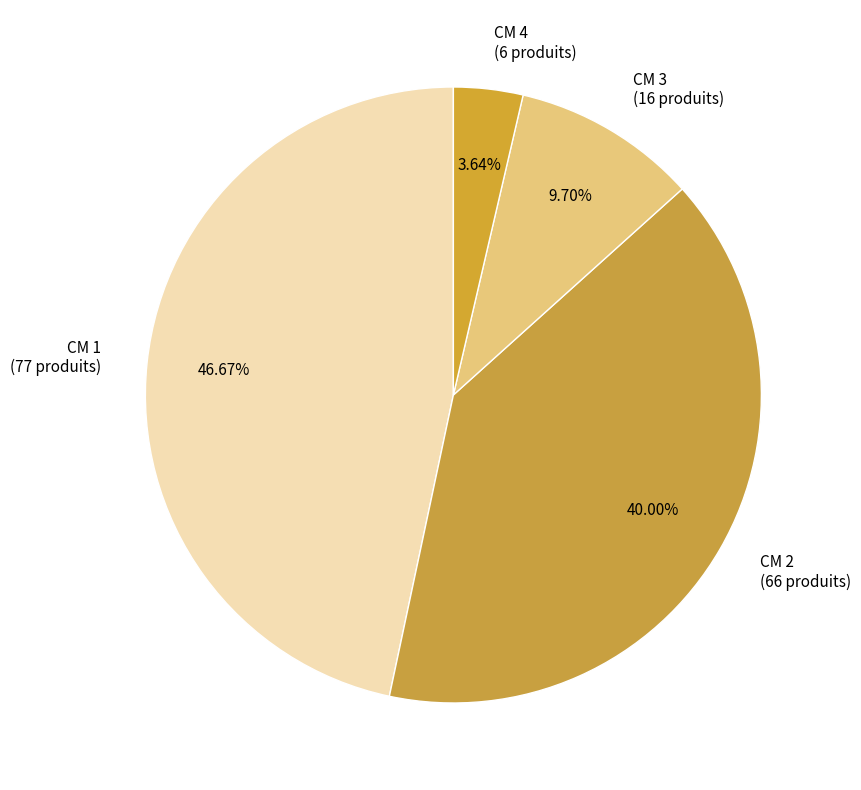

How many slices are in this pie chart?

4